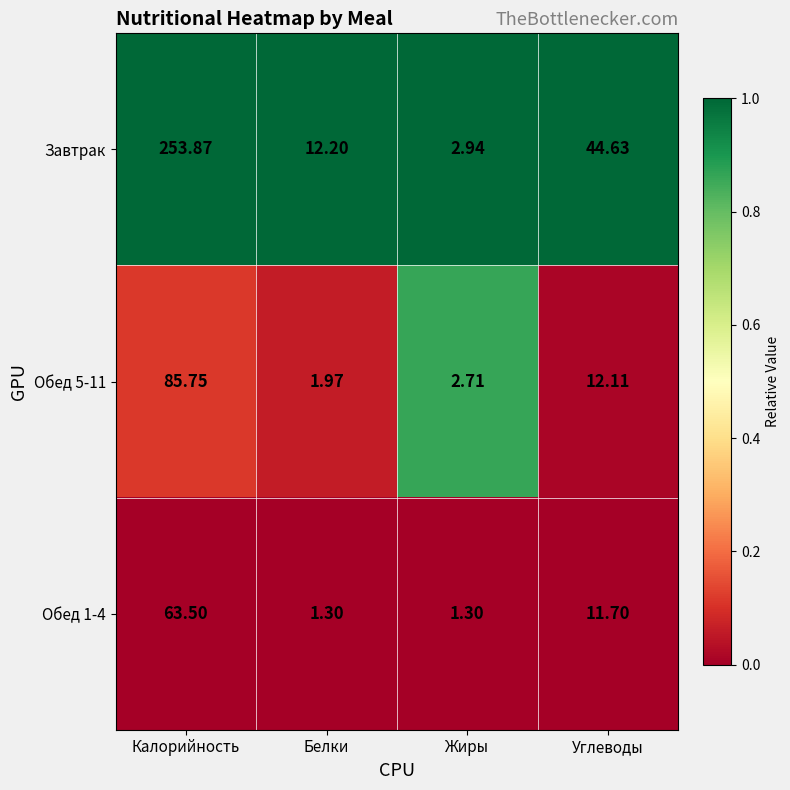

Which series changed the most between Белки and Углеводы?

Завтрак